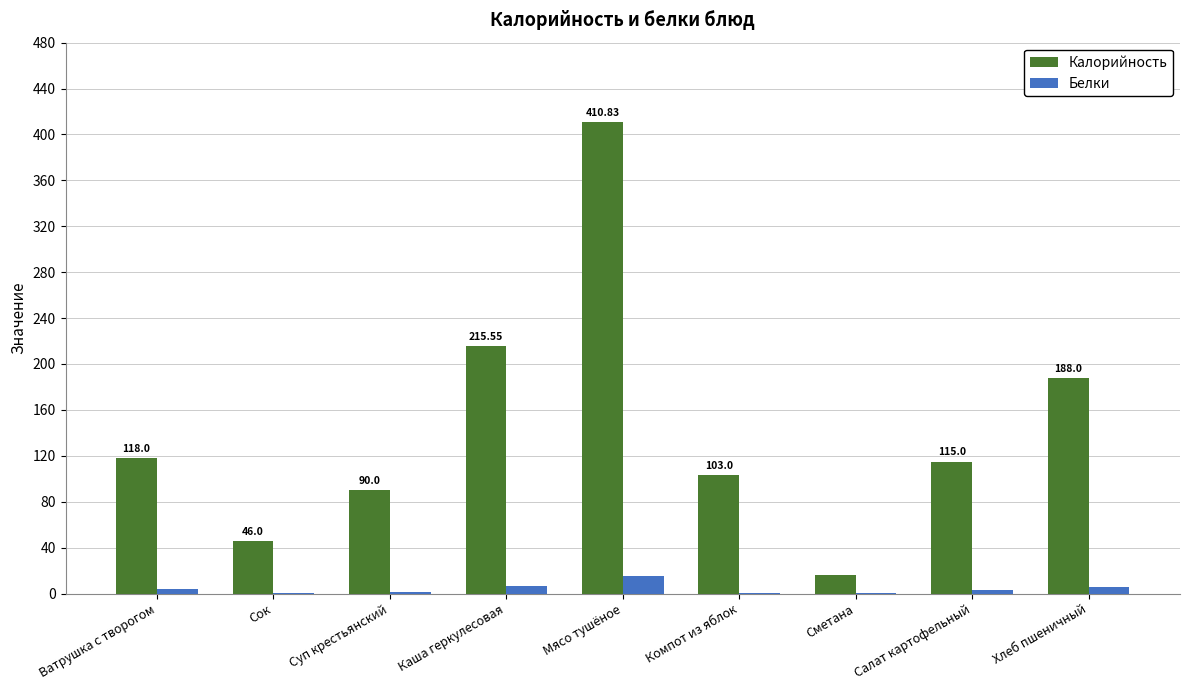

What value does the Калорийность series have at Суп крестьянский?

90.0